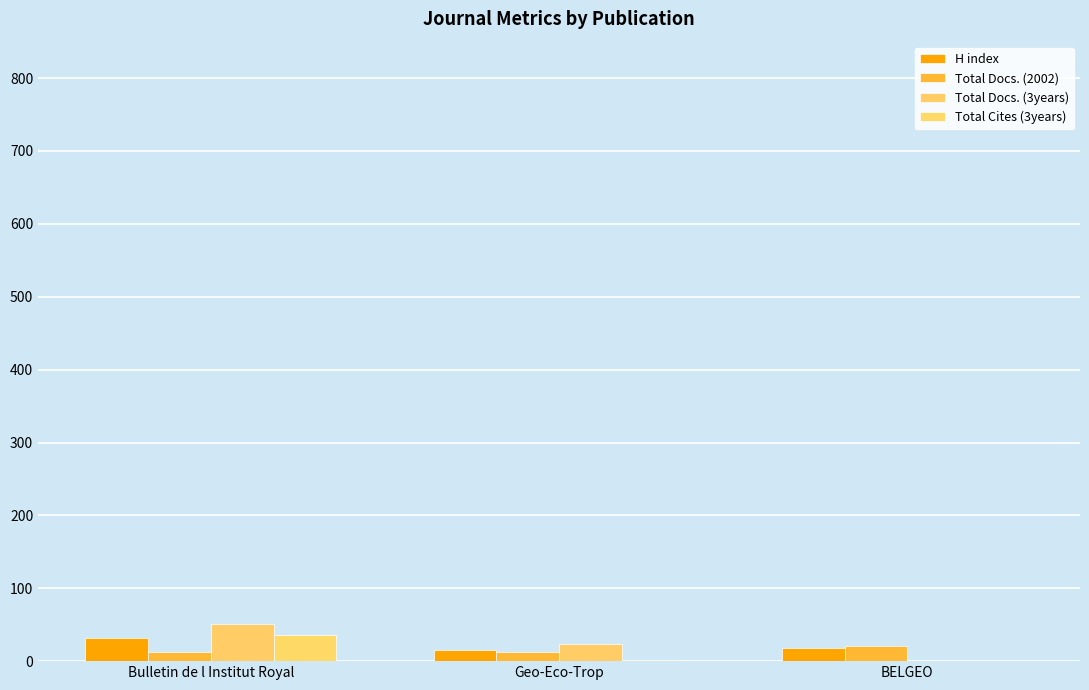

Is it true that Total Docs. (3years) equals 0 at BELGEO?

True